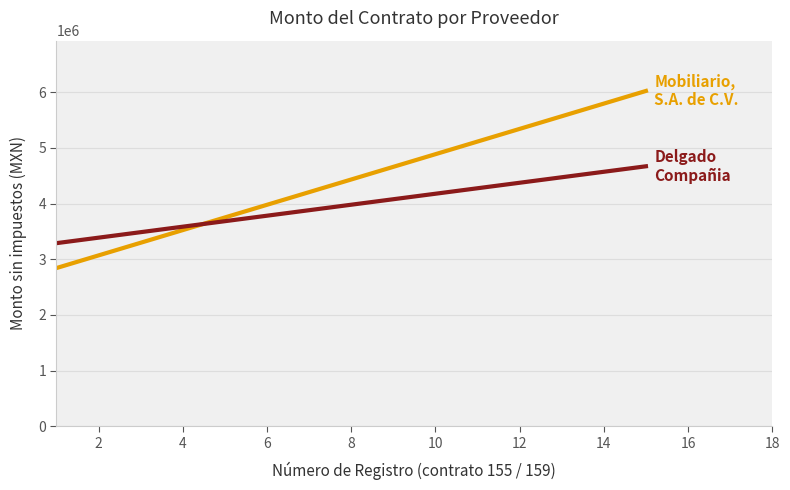

What is the maximum value shown in the chart?

6023149.0